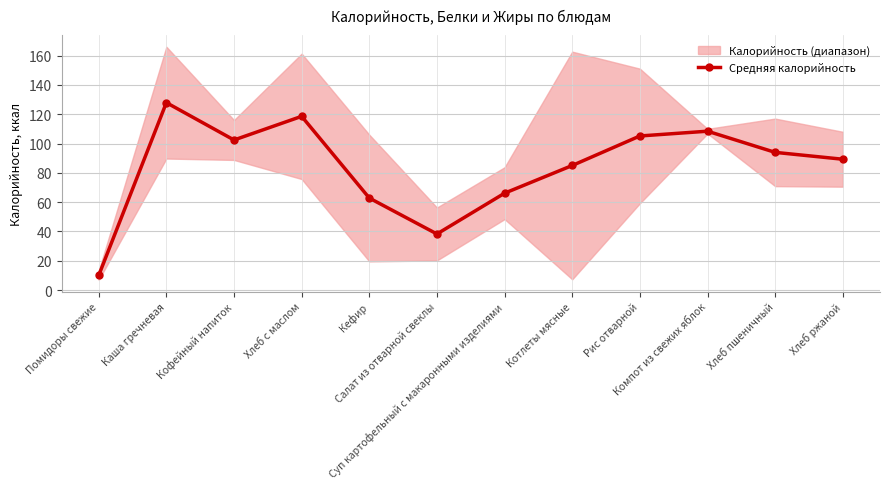

At which label does the data first exceed 93?

Каша гречневая